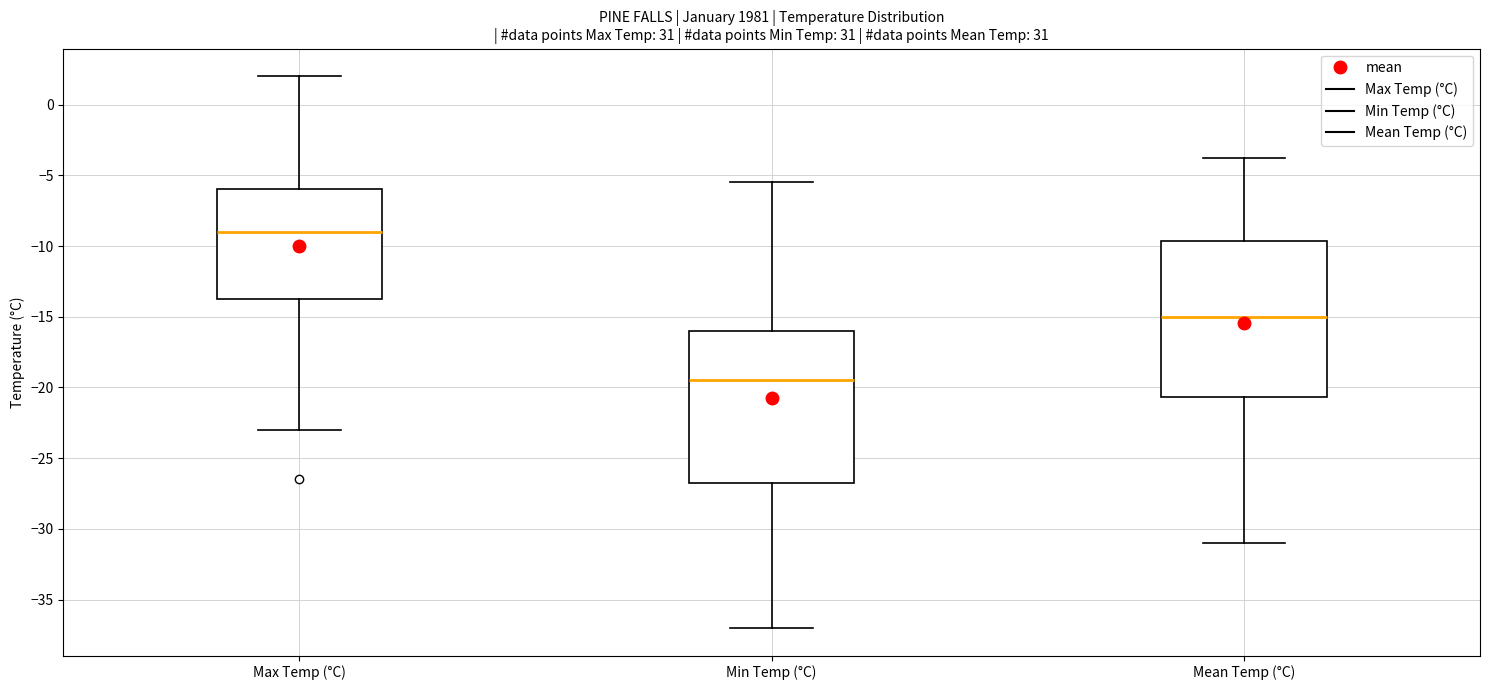

Reading left to right, transcribe this box plot: for each box, give where its median line is, the range the box spans, and where its two whiskers end, as read against the y-axis. The values are not printed on the chart, so give them approximately, as read against the axis.

Max Temp (°C): median -9.0, box -13.5 to -6.0, whiskers -23.0 to 2.0
Min Temp (°C): median -19.5, box -26.5 to -16.0, whiskers -37.0 to -5.5
Mean Temp (°C): median -15.0, box -20.5 to -9.5, whiskers -31.0 to -4.0